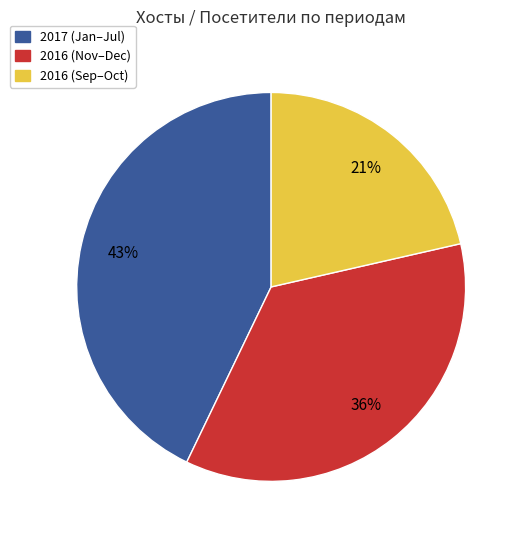

What is the smallest slice in the pie chart?

2016 (Sep–Oct)